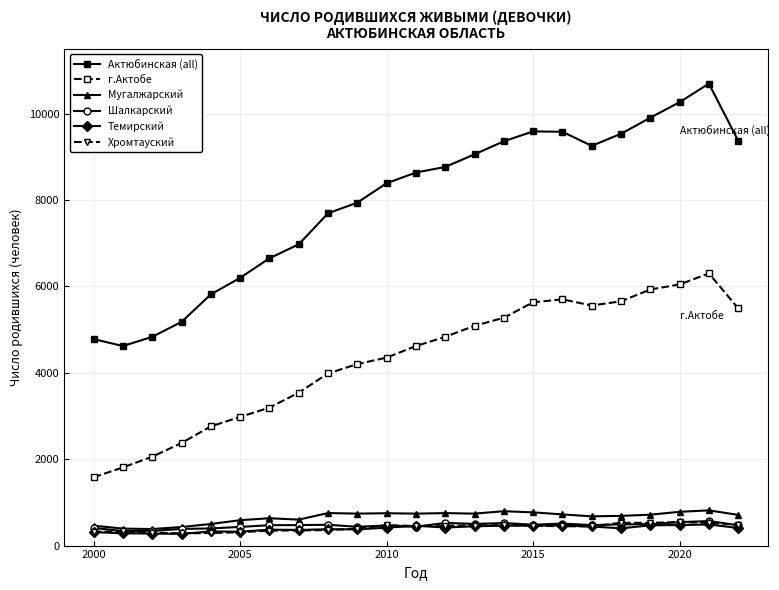

How many data points in Темирский are less than 407?

11